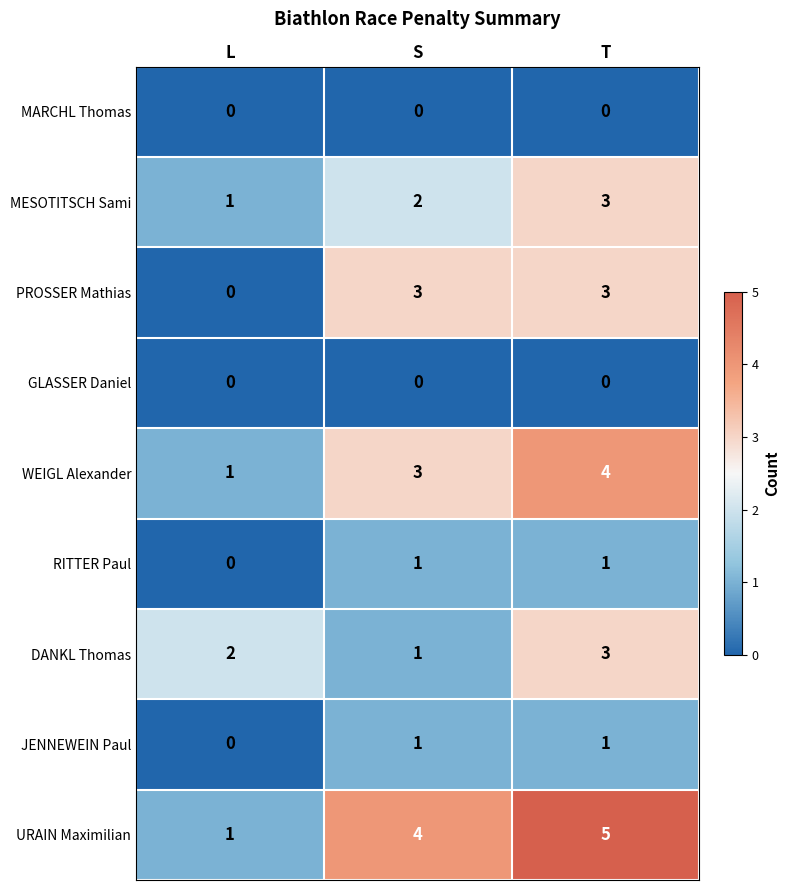

What is the sum of all DANKL Thomas values?

6